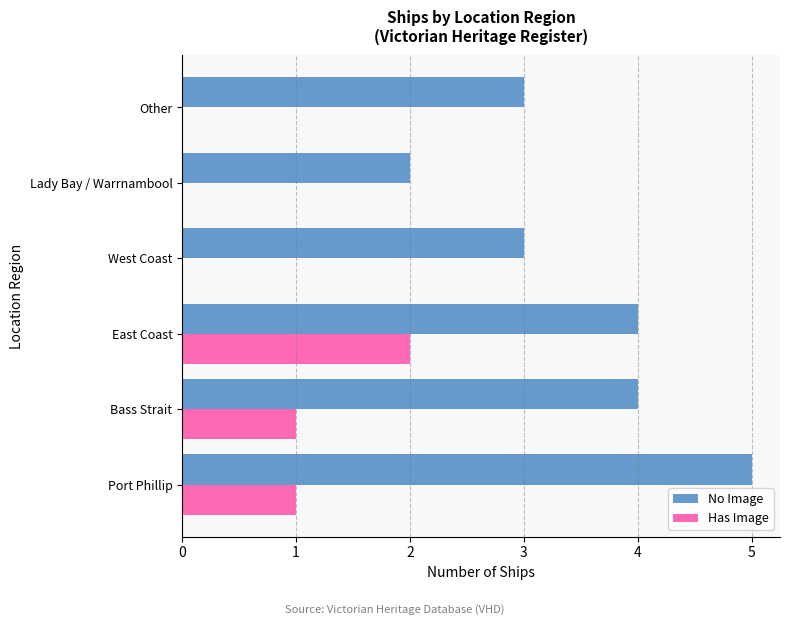

Is it true that No Image equals 7 at Bass Strait?

False